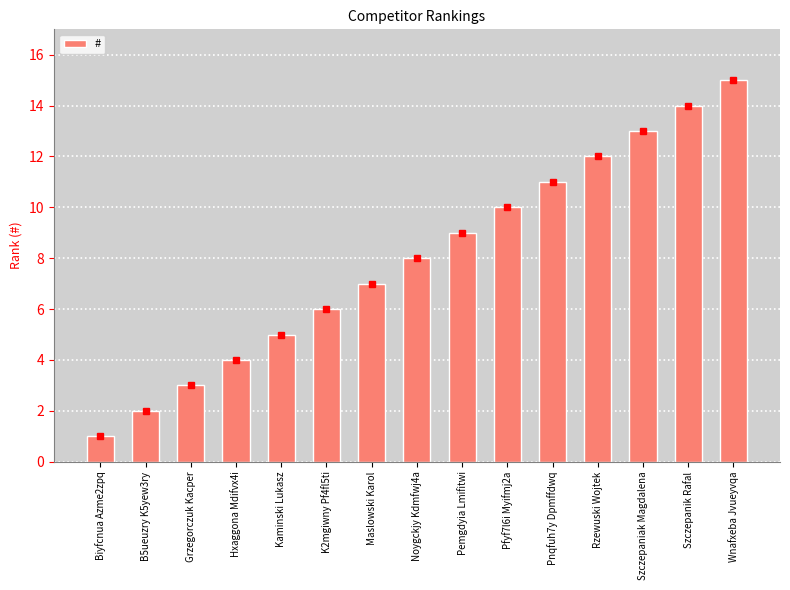

What is the label of the 4th bar from the right?

Rzewuski Wojtek